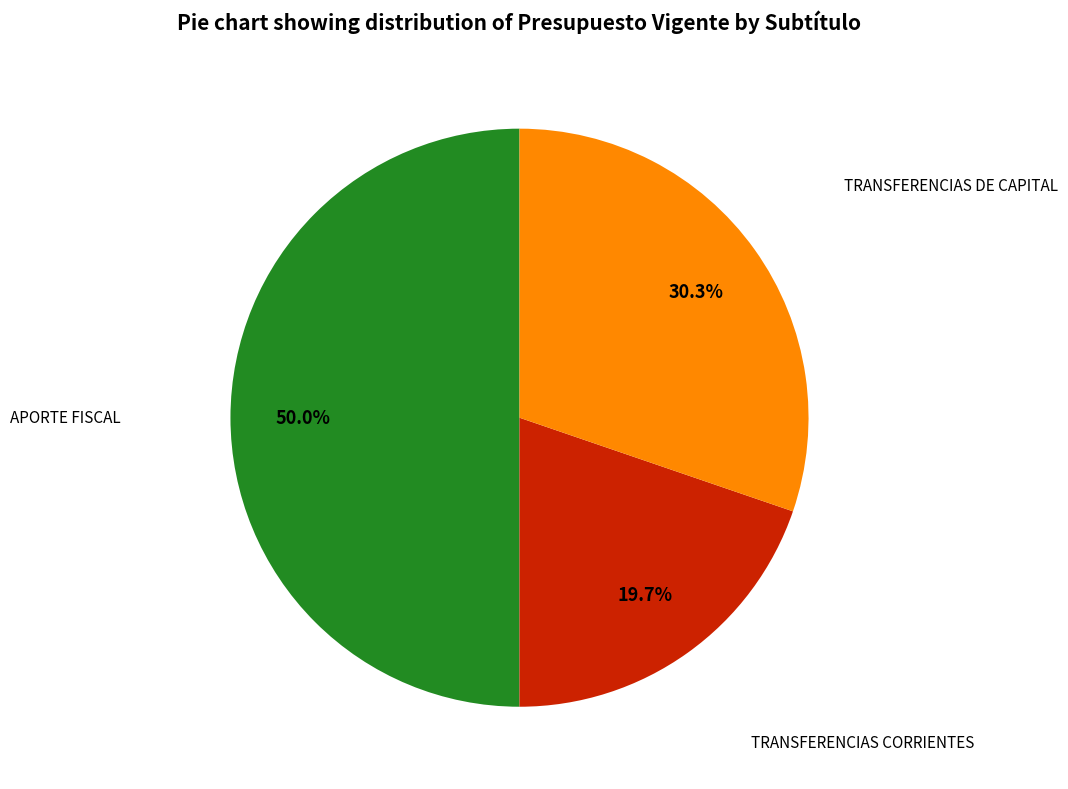

To the nearest percent, what is the difference between the largest and smallest slice percentages?

30%